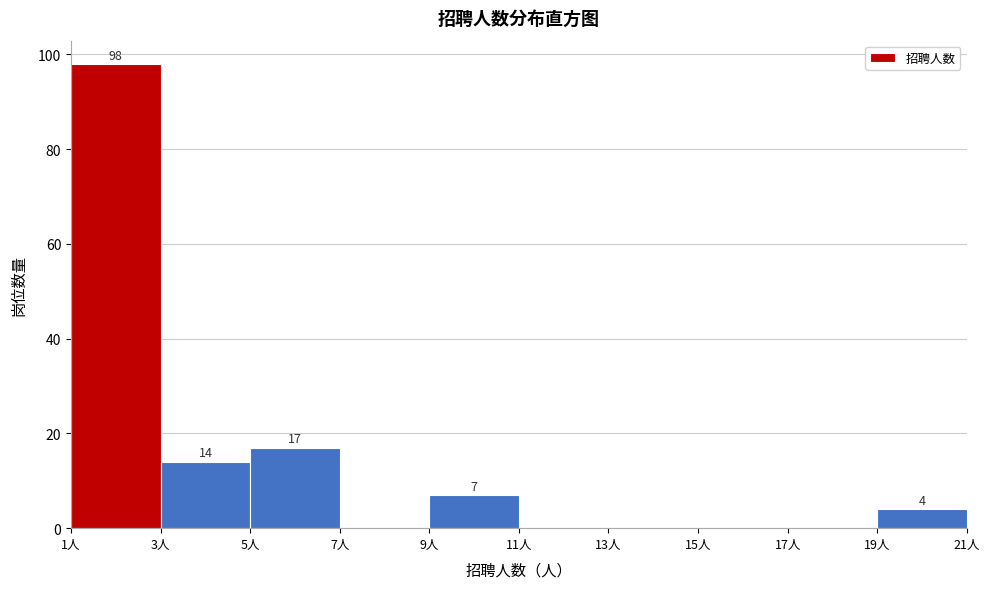

Which range on the x-axis has the tallest bar?

1 to 3